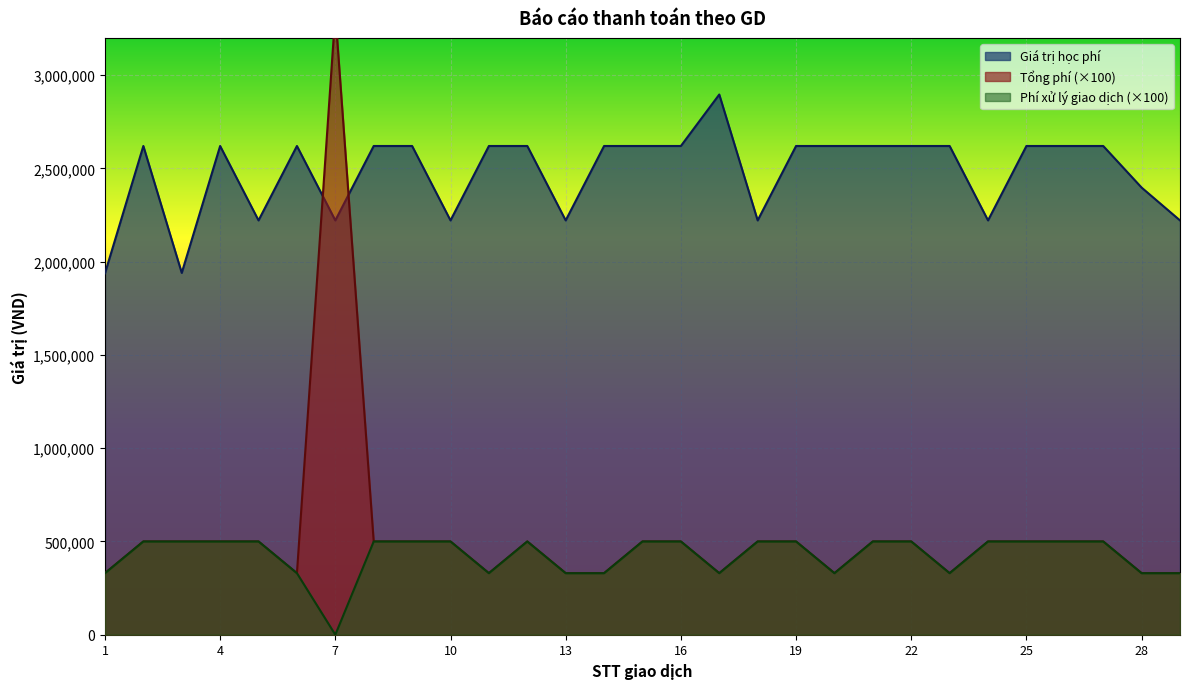

What is the difference between the maximum and minimum values in the Tổng phí series?

3002100